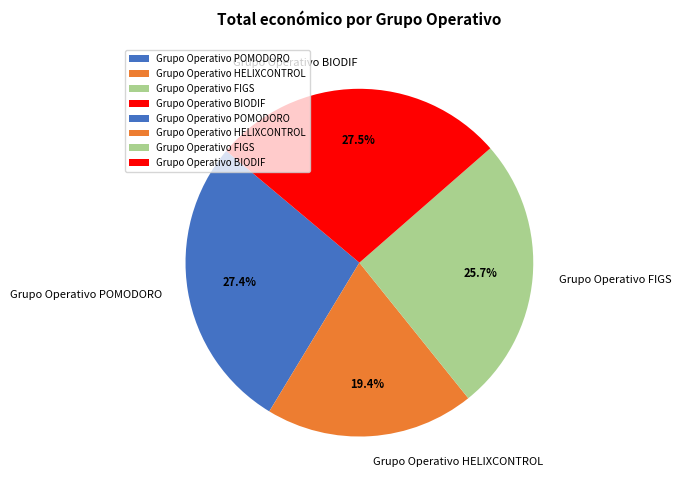

Which category has the smallest portion of the pie?

Grupo Operativo HELIXCONTROL